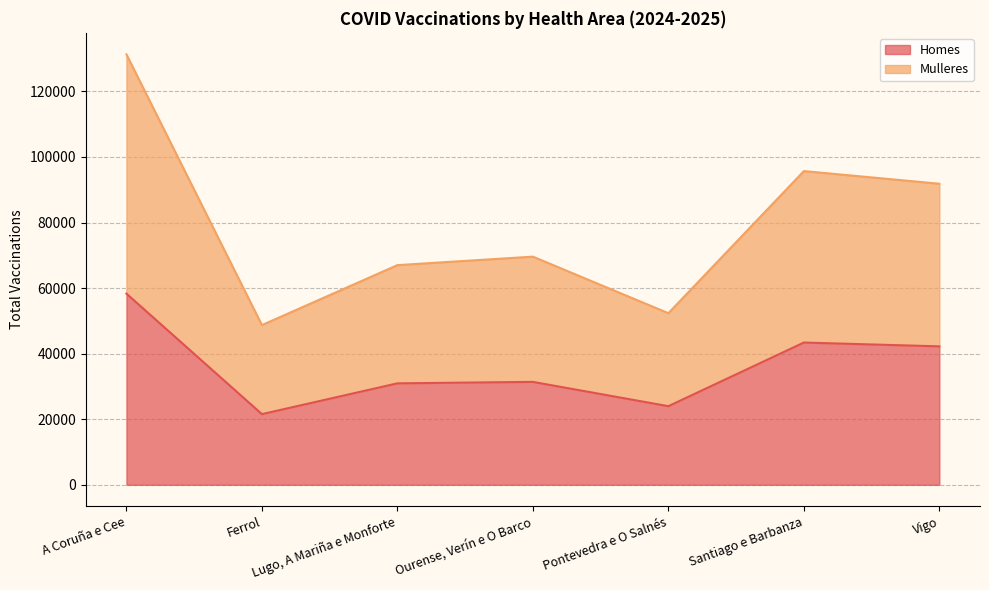

What is the highest value of the Homes series?

58311